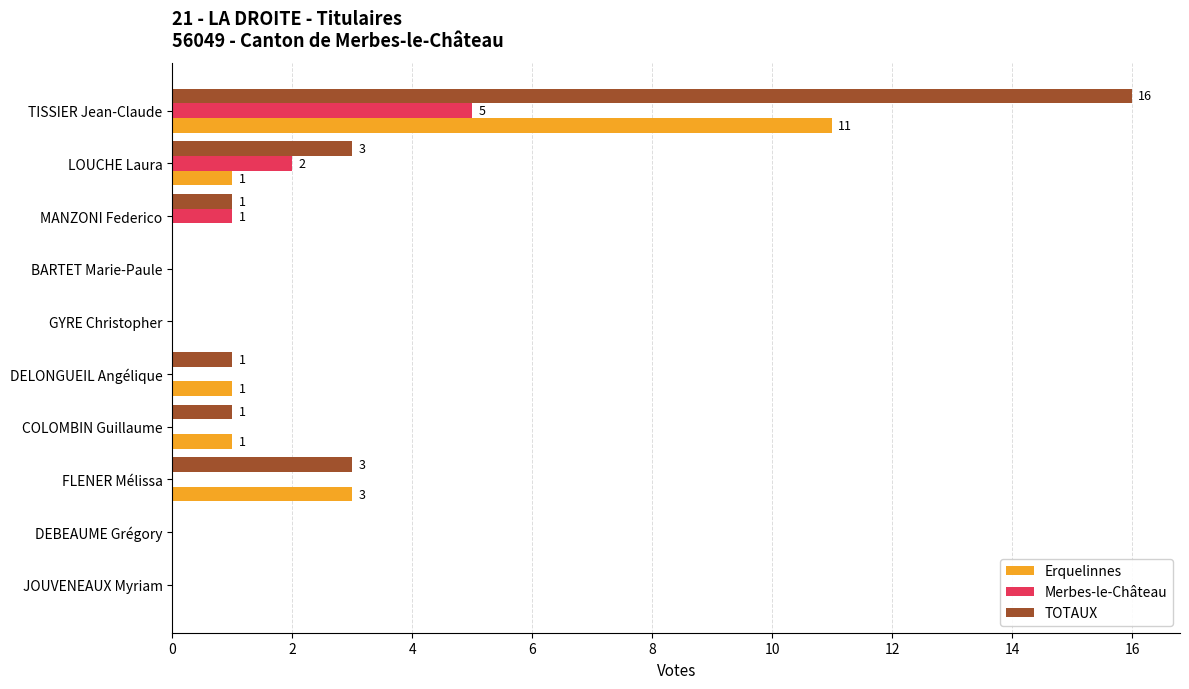

Is the value of Erquelinnes at TISSIER Jean-Claude greater than the value of Merbes-le-Château at DEBEAUME Grégory?

Yes